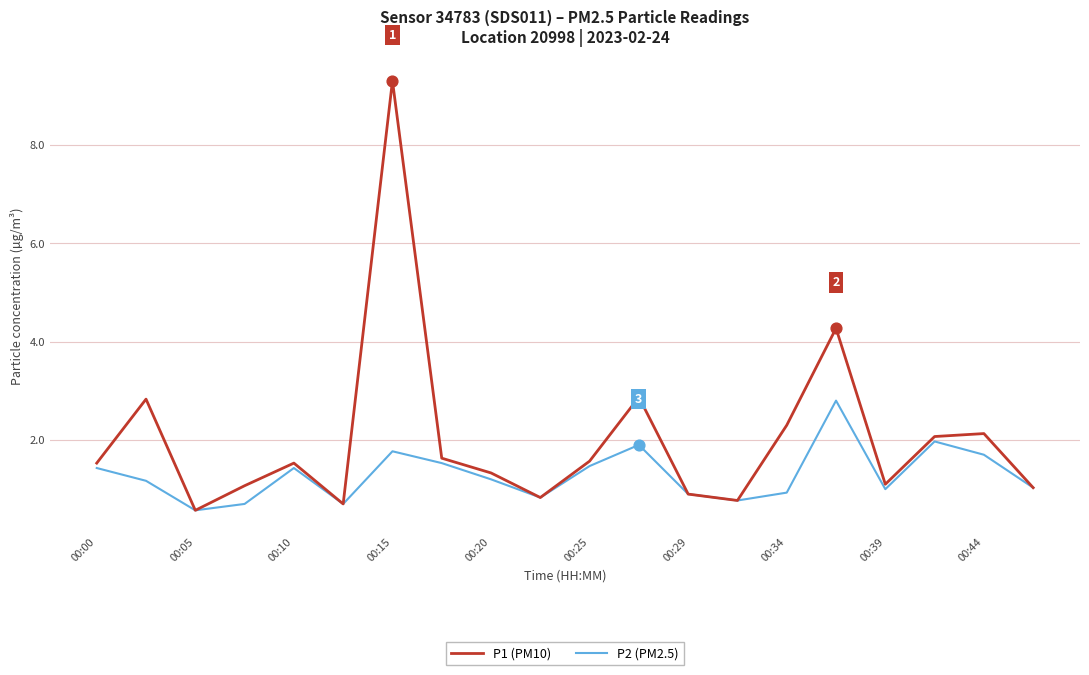

Which series has the largest range (max minus min)?

P1 (PM10)